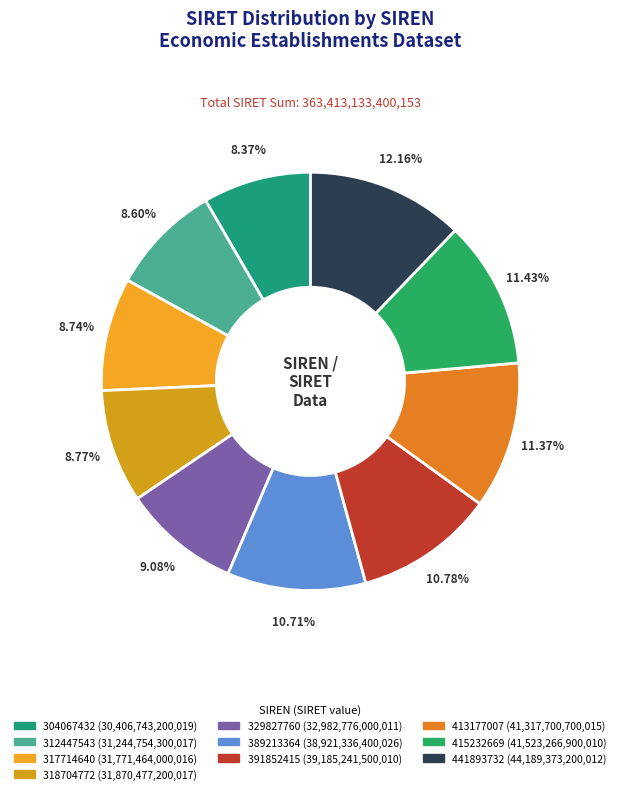

Rank the categories by value from lowest to highest.

304067432, 312447543, 317714640, 318704772, 329827760, 389213364, 391852415, 413177007, 415232669, 441893732